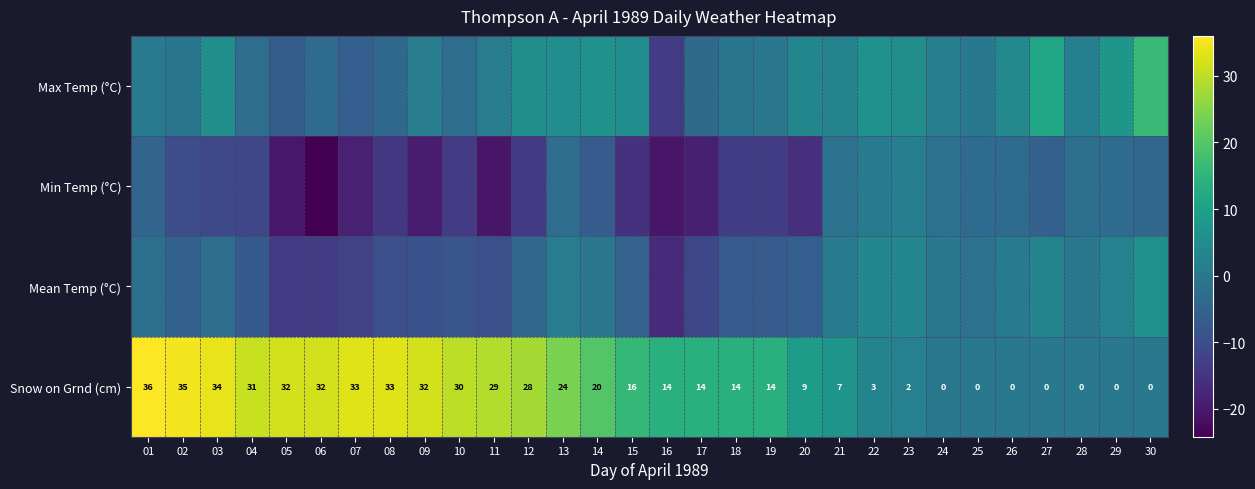

What is the difference between the Snow on Grnd (cm) values at 23 and 03?

32.0